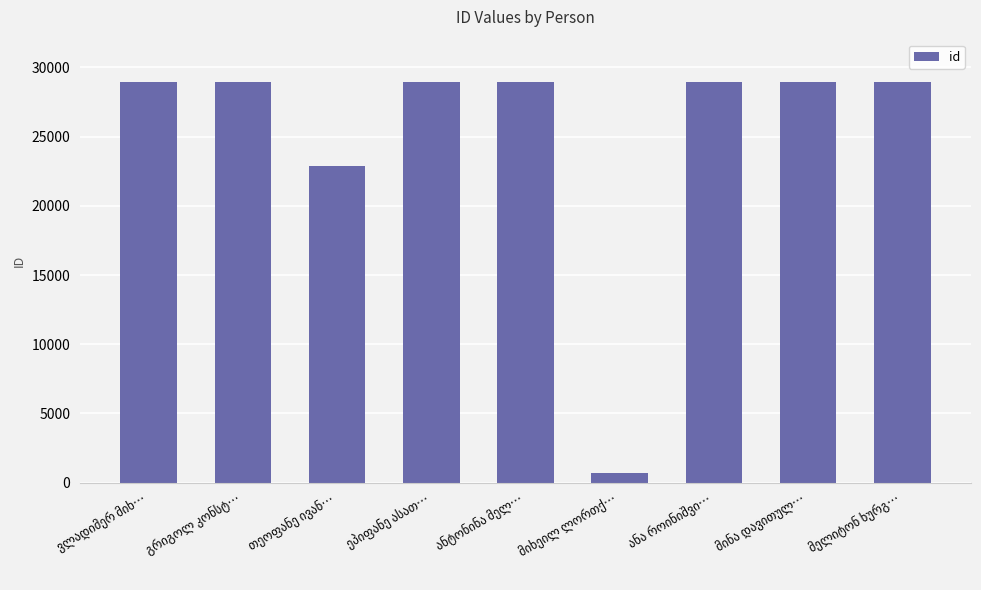

What is the value of the 3rd bar from the left?

22897